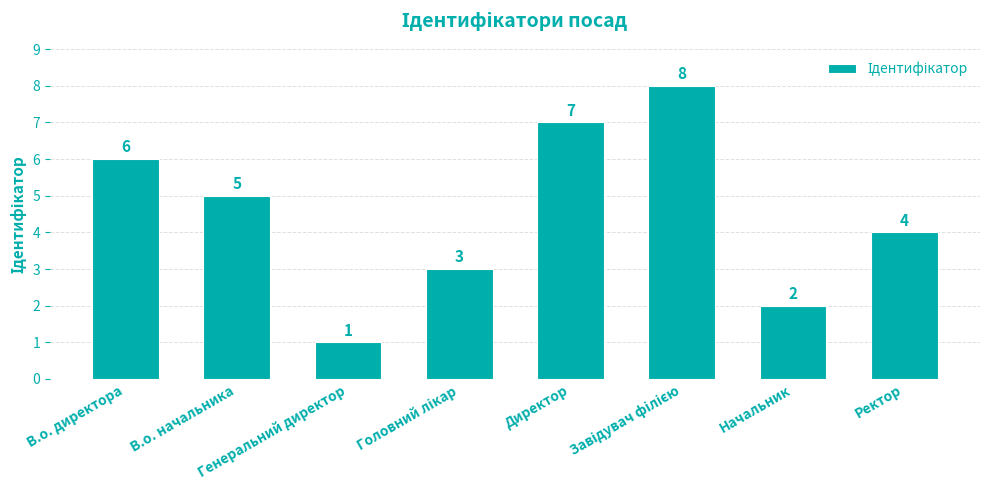

What is the greatest value displayed?

8